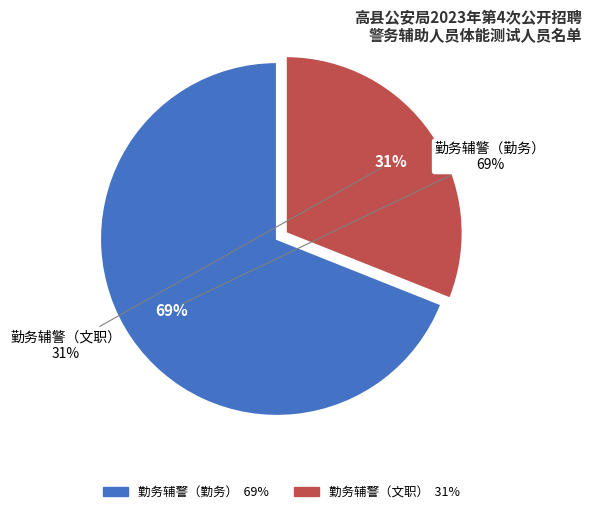

Which category has the smallest portion of the pie?

勤务辅警（文职）